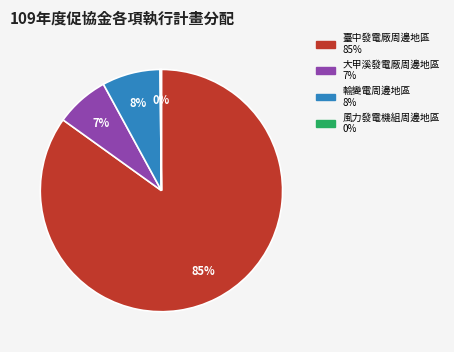

What is the ratio of the value at 大甲溪發電廠周邊地區 to the value at 輸變電周邊地區?

0.9